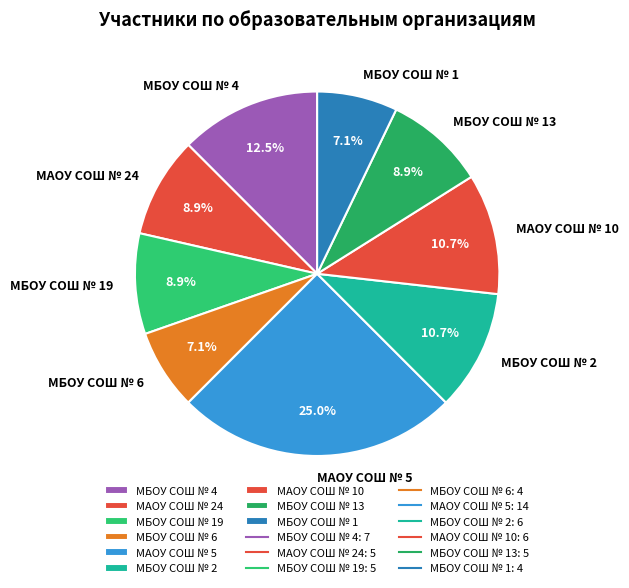

Which slice is the largest?

МАОУ СОШ № 5